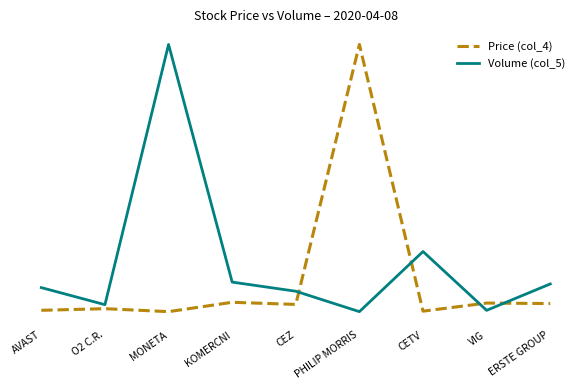

Reading right to left, extract all data points from this chart.

Price (col_4): 0.0	0.0	0.0	1.0	0.0	0.0	0.0	0.0	0.0
Volume (col_5): 0.1	0.0	0.2	0.0	0.1	0.1	1.0	0.0	0.1